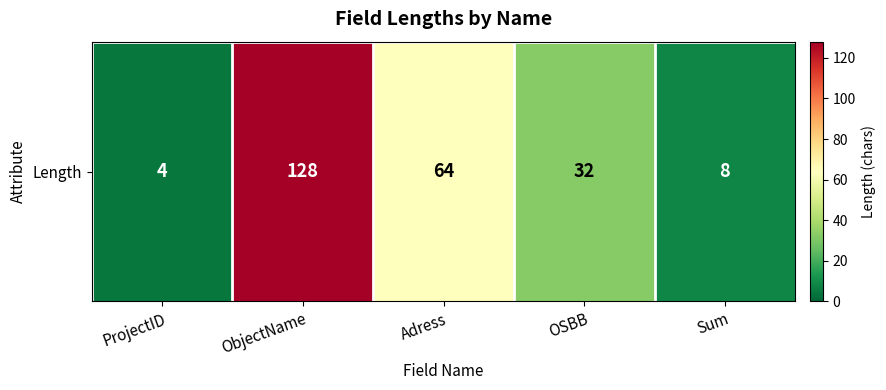

Between ObjectName and Sum, which is larger?

ObjectName